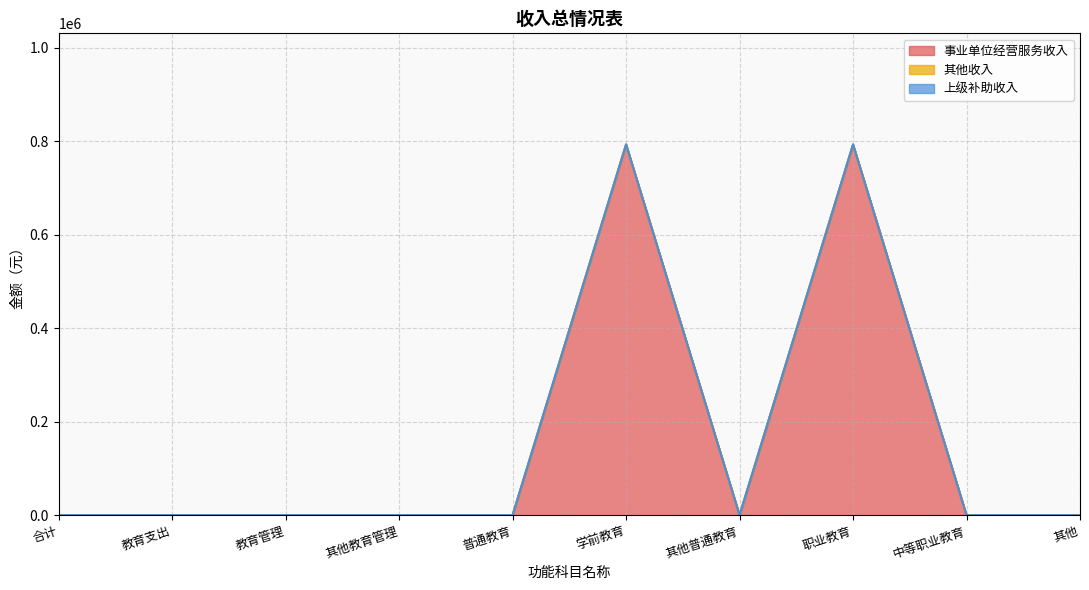

Which label corresponds to the smallest value in the chart?

合计